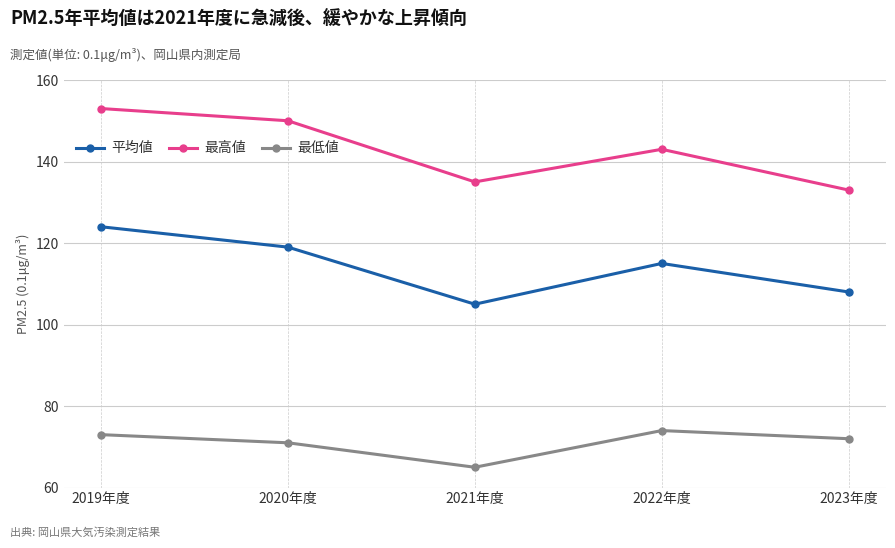

True or false: 最高値 has a value of 135 at 2021年度.

True